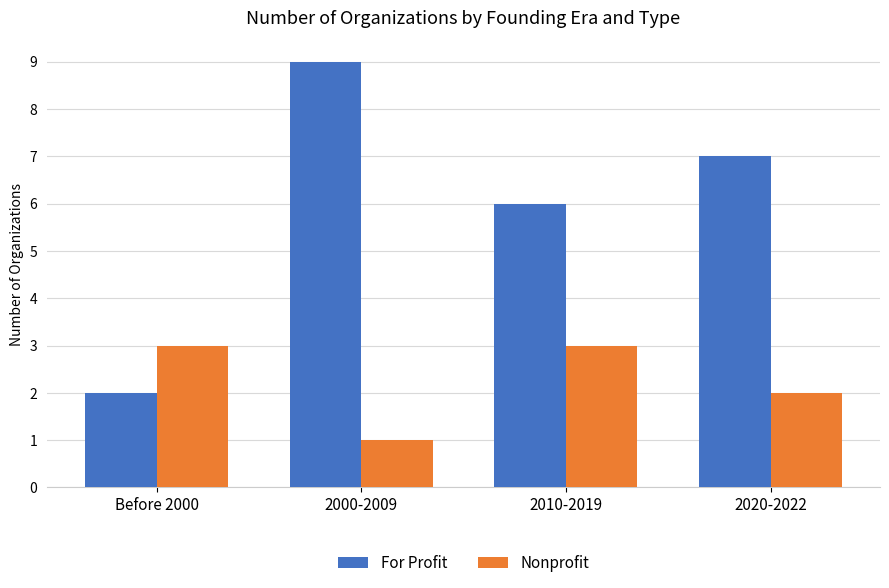

How many bars are there in total?

8